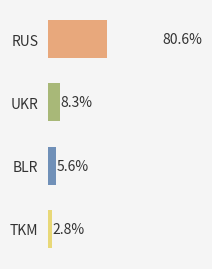

What is the value of the 2nd bar from the left?

8.3